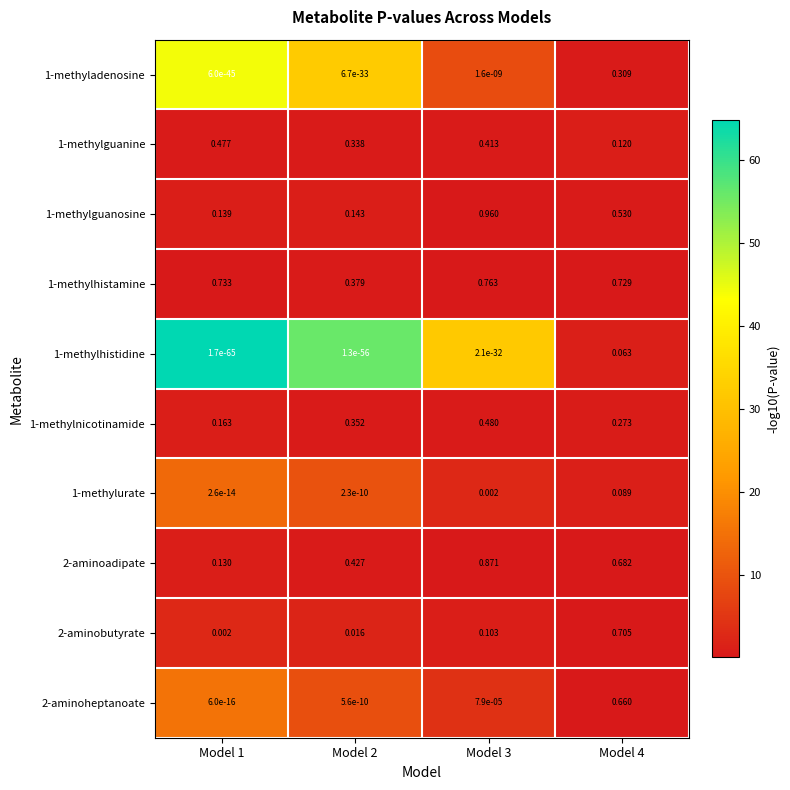

Is the value of 1-methylnicotinamide at Model 3 greater than the value of 1-methylguanosine at Model 4?

No